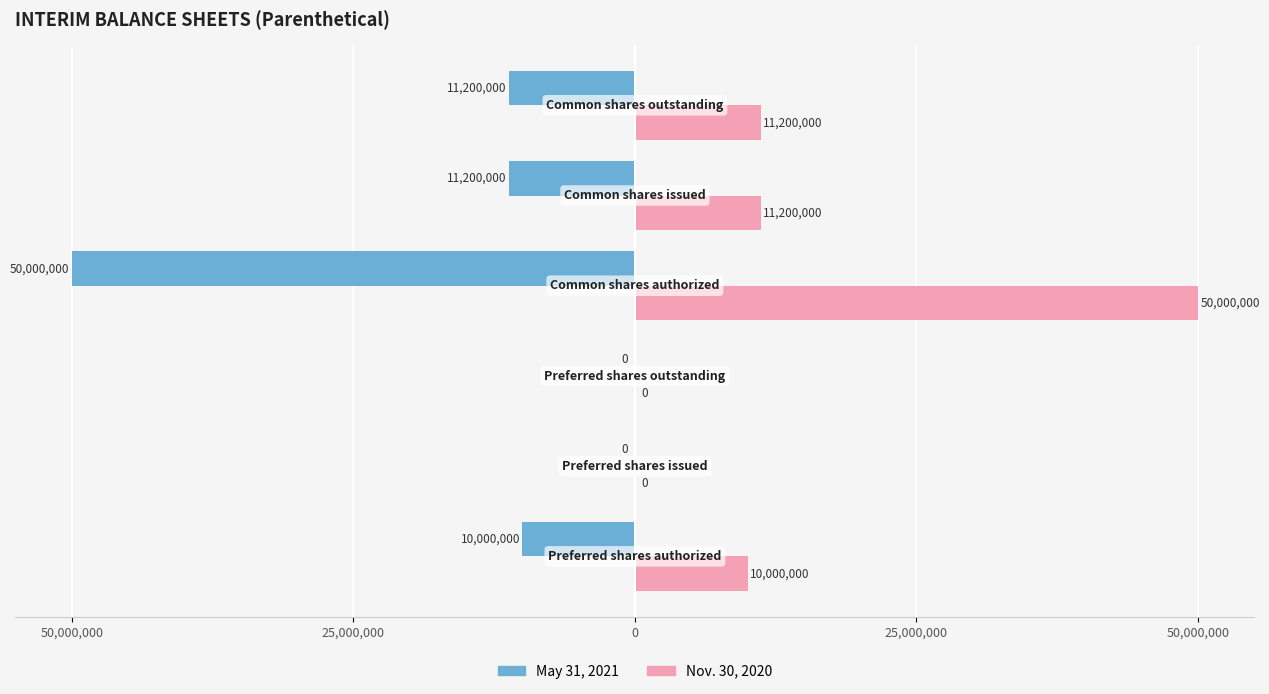

What are all the series names shown in the legend?

May 31, 2021, Nov. 30, 2020